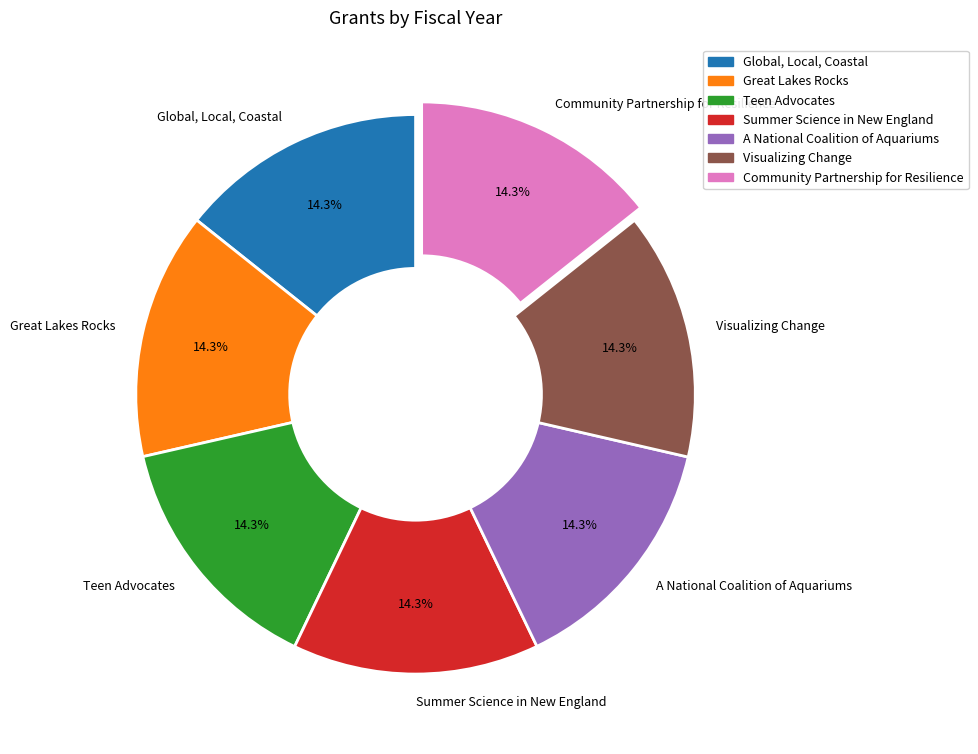

Does A National Coalition of Aquariums represent more than half of the total?

No